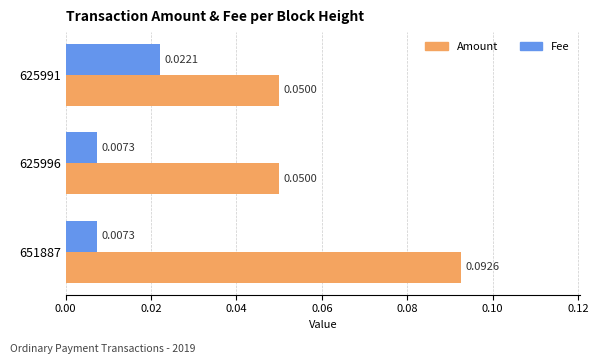

Which series has the largest range (max minus min)?

Amount